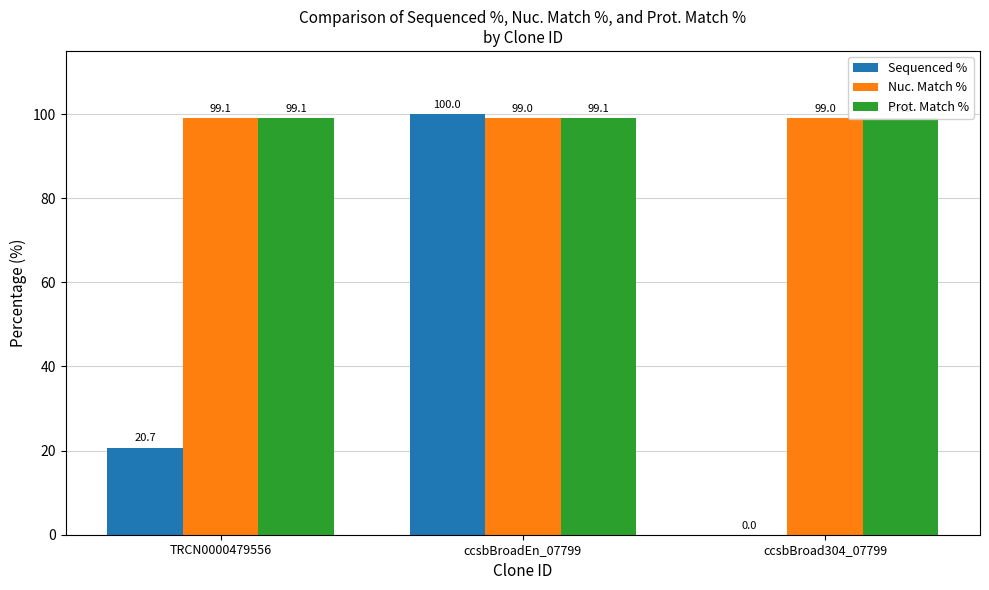

What is the greatest value displayed?

100.0